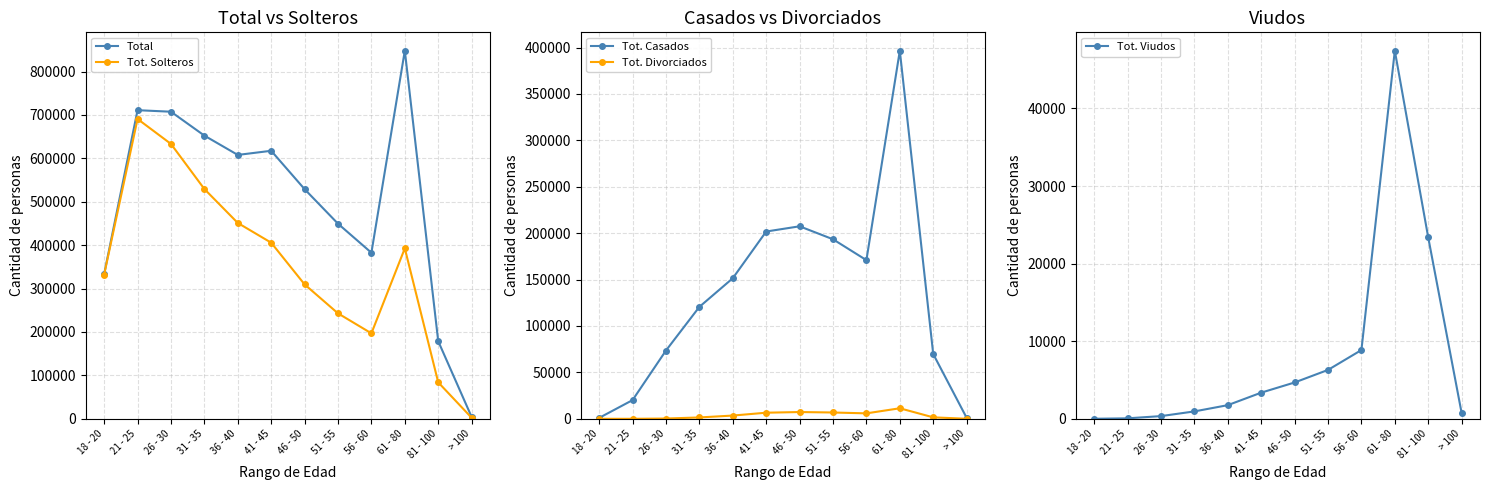

True or false: Tot. Divorciados has more than 1 points higher than both neighbors.

True